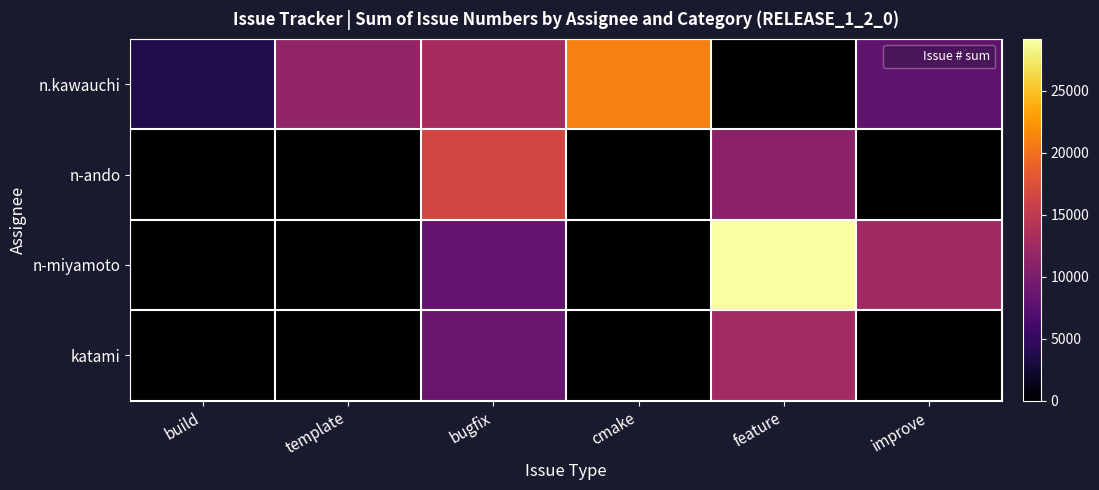

How many series are shown in this chart?

4